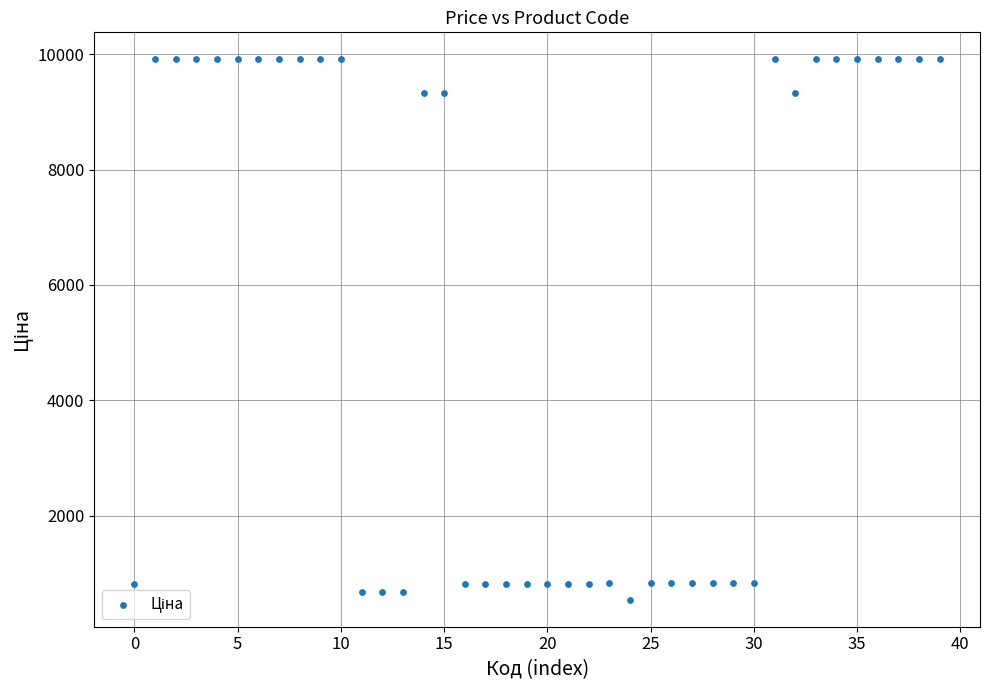

What is the range of Y values (max minus min)?

9360.7